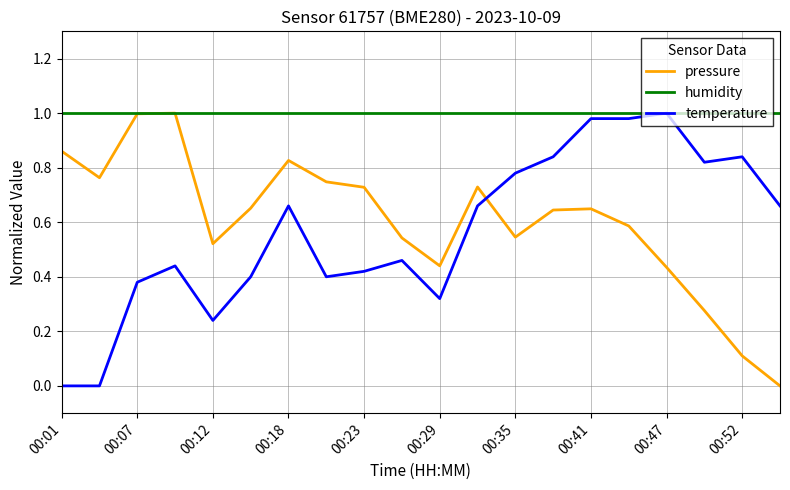

True or false: pressure and temperature intersect in this chart.

True